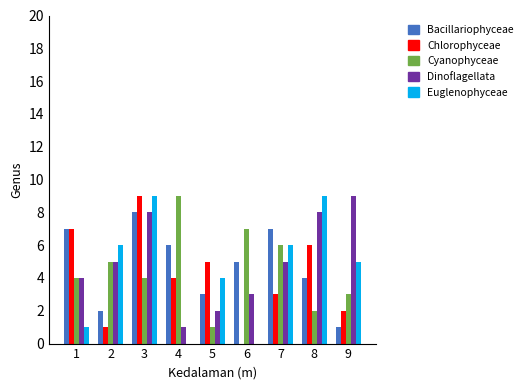

What is the spread (max minus min) of values at 9?

8